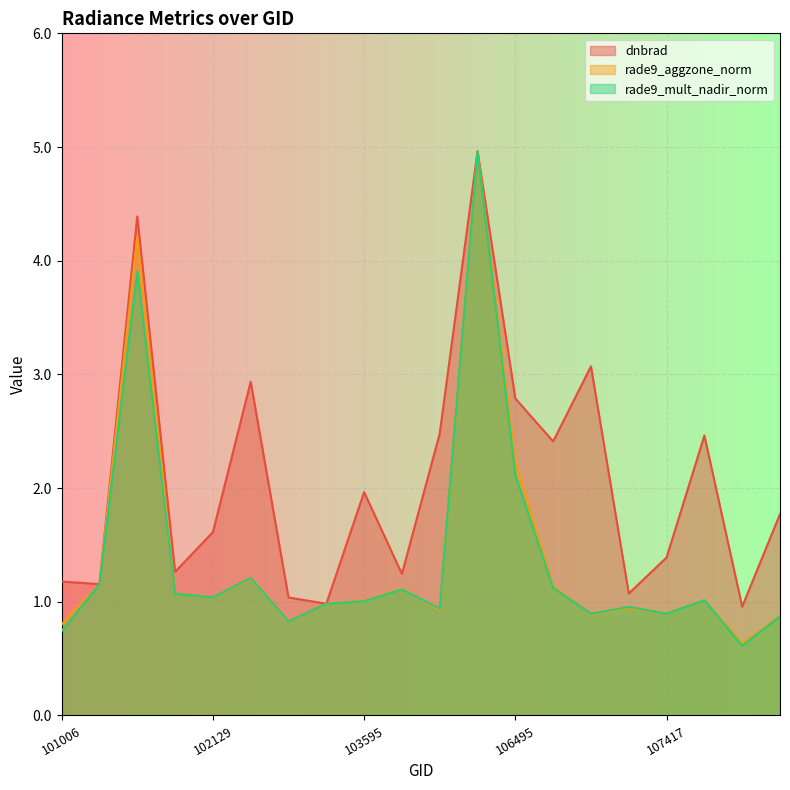

How many lines are shown in the chart?

3